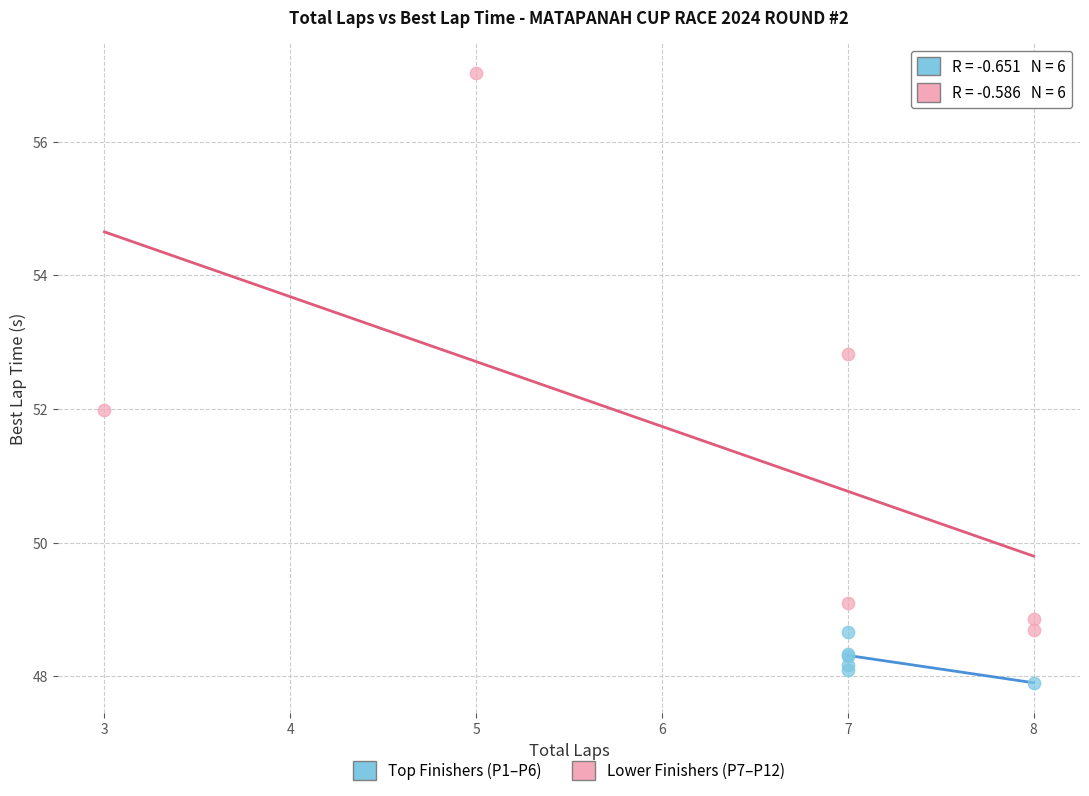

Which series reaches the maximum Y coordinate?

Lower Finishers (P7–P12)